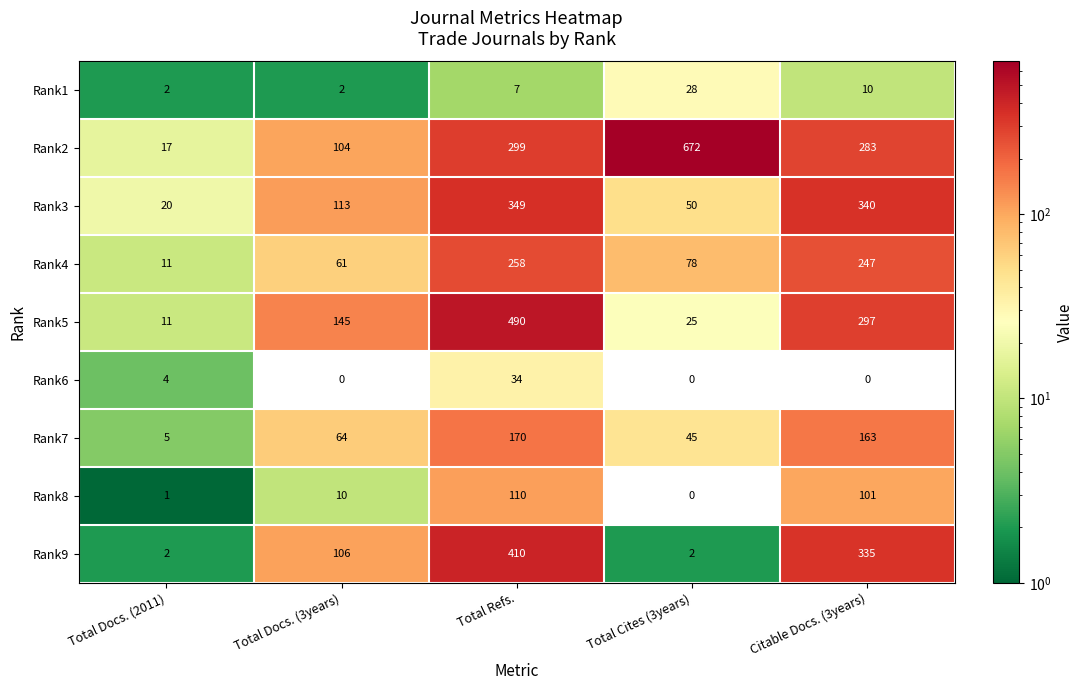

Rank the series by their maximum value, from highest to lowest.

Rank2, Rank5, Rank9, Rank3, Rank4, Rank7, Rank8, Rank6, Rank1